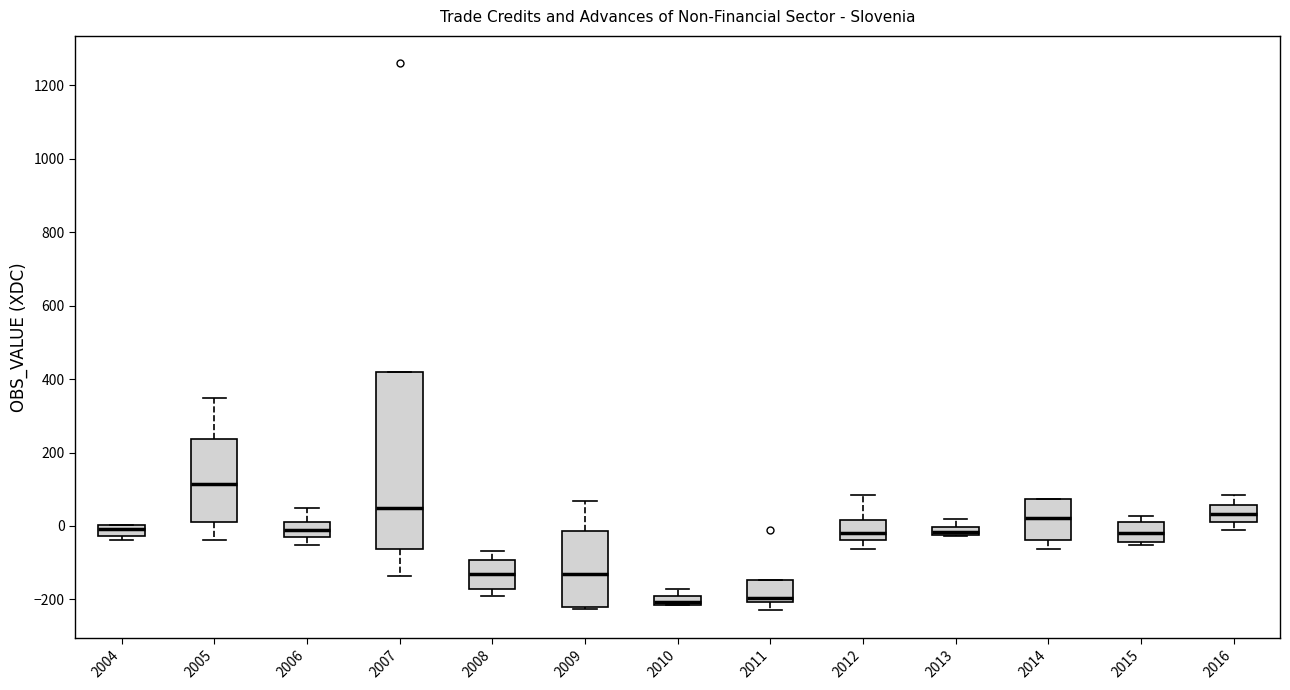

Which box is the tallest, from its lower edge to its upper edge?

2007